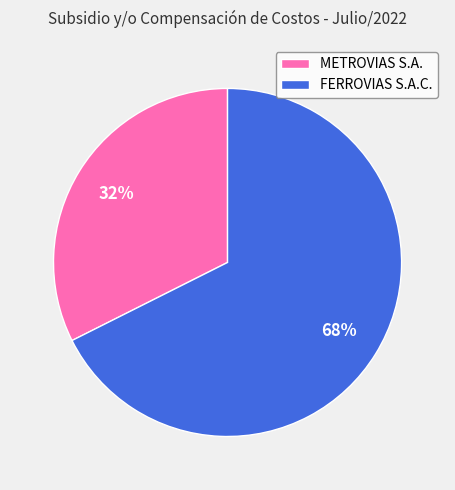

Does any single category account for the majority?

Yes